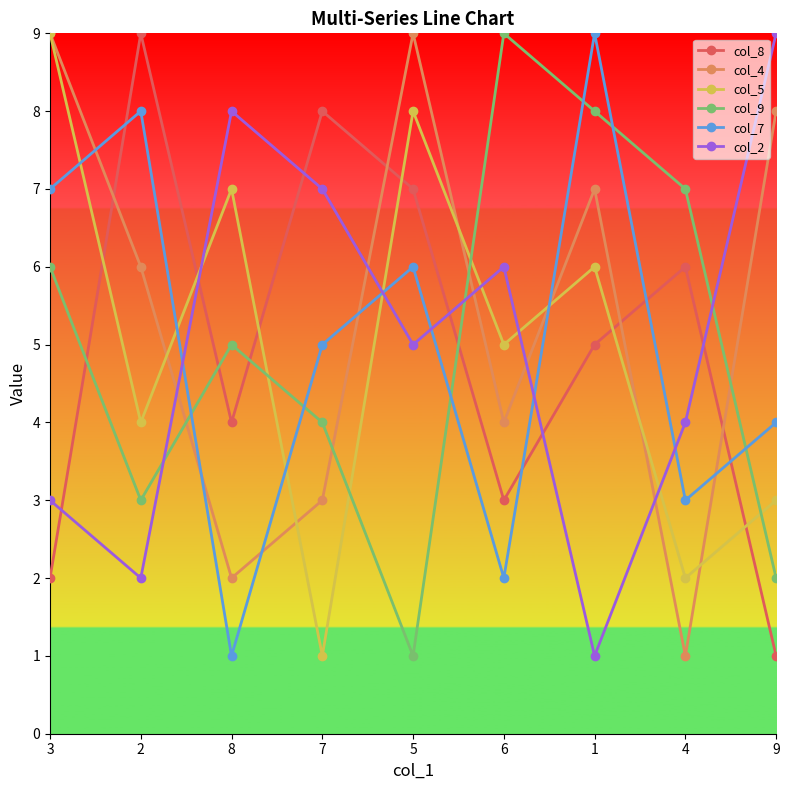

How many times do col_9 and col_2 cross each other?

3